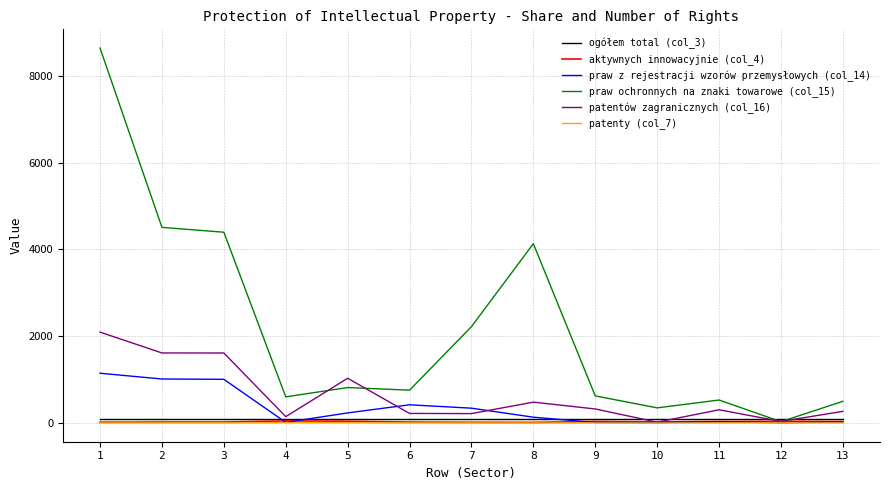

What is the approximate value of patenty (col_7) at 11?

1.1